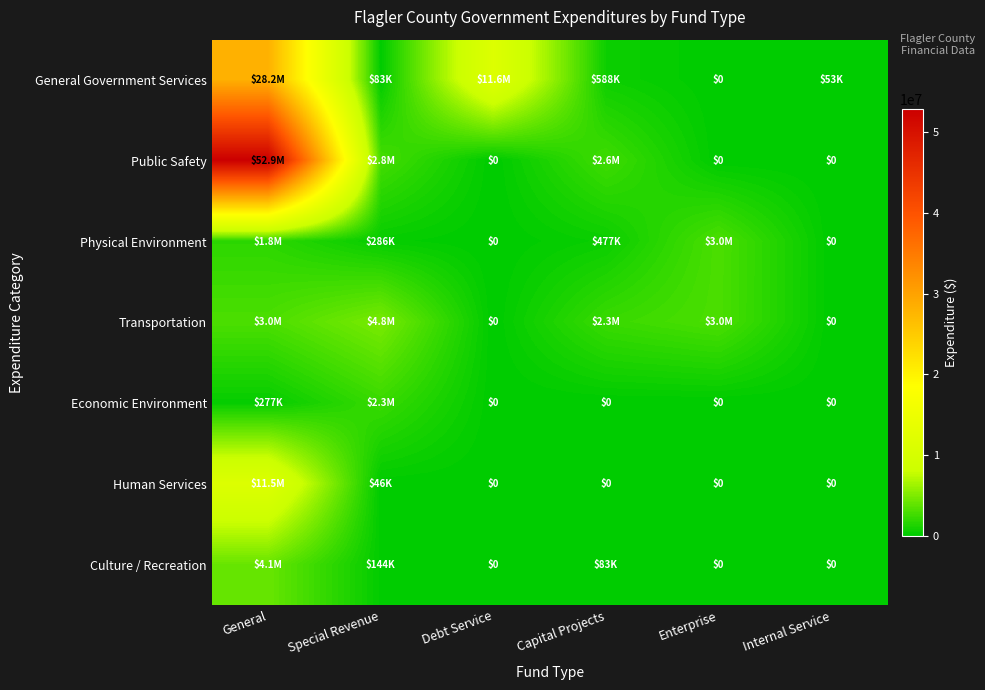

Read the Public Safety value at Special Revenue.

2776257